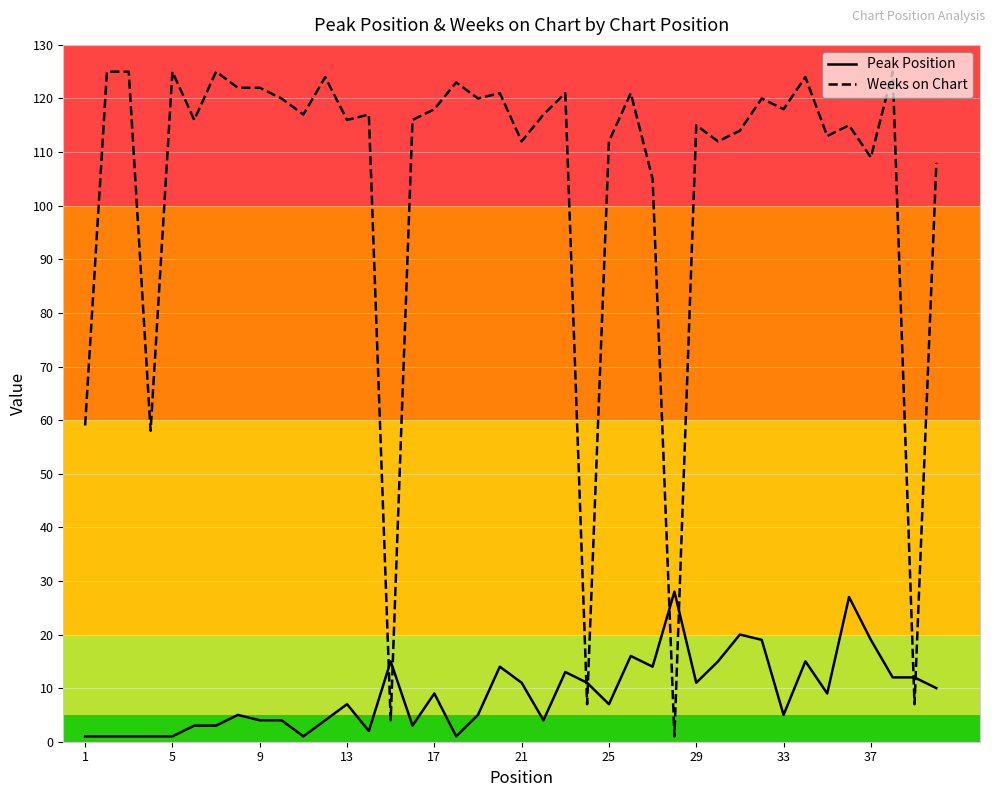

Which series has the largest total across all categories?

Weeks on Chart